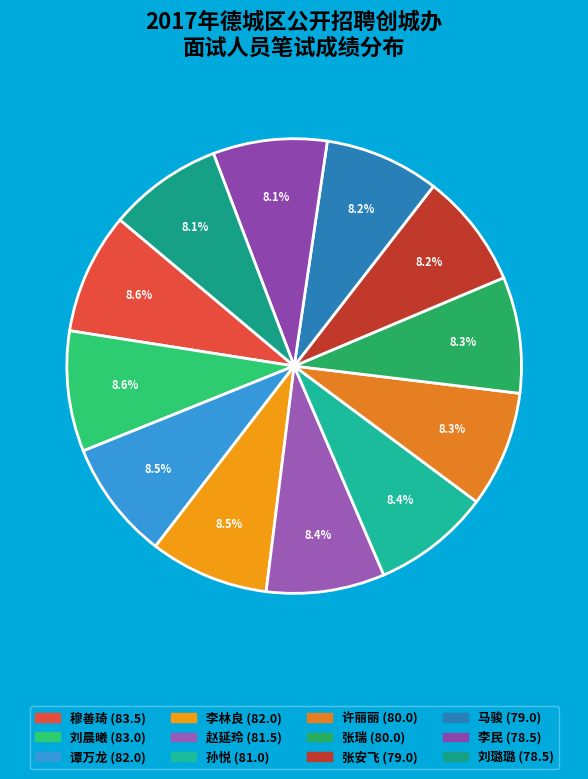

Combined, what portion of the pie is 刘晨曦 and 张安飞?

16.7%